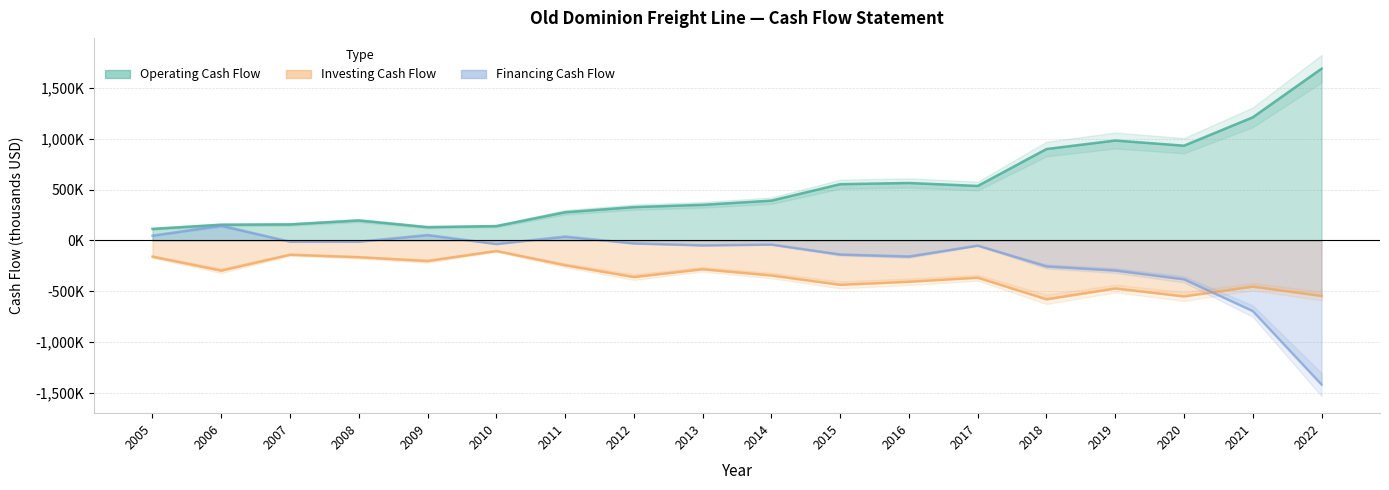

Which series has the largest total across all categories?

Operating Cash Flow